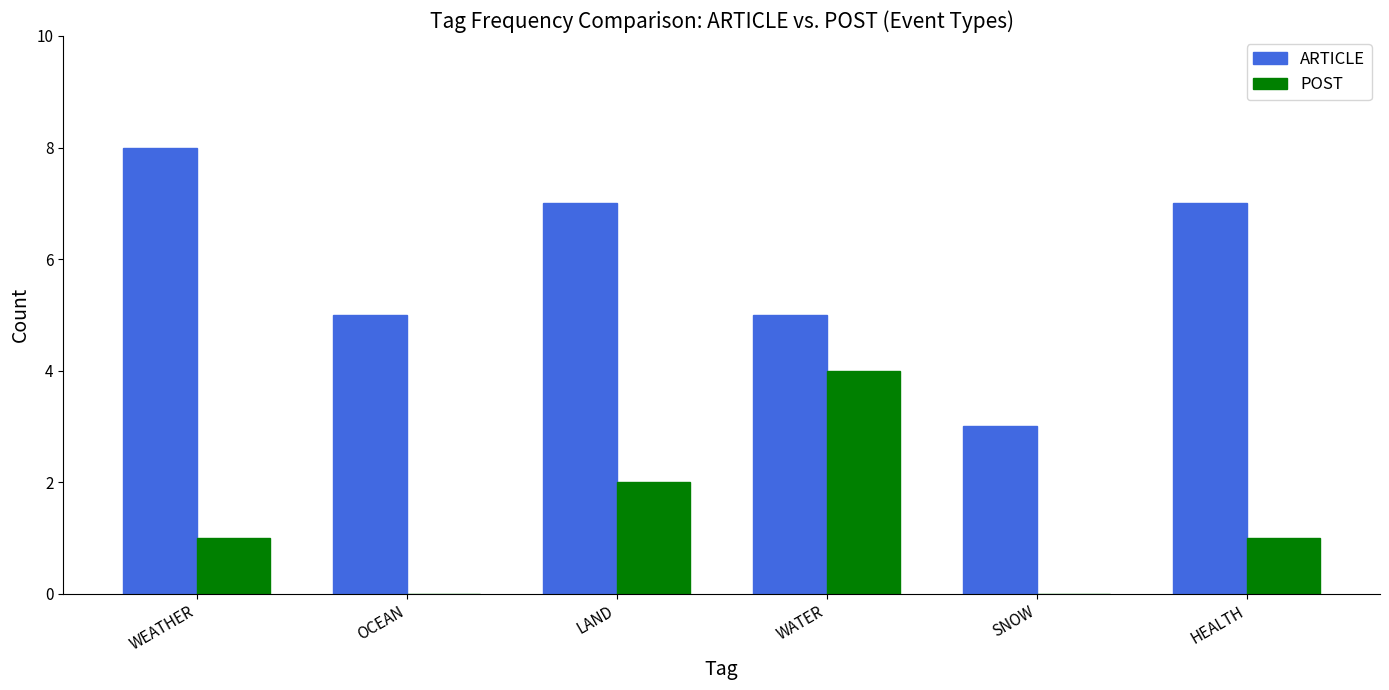

At which label does ARTICLE first exceed 7?

WEATHER